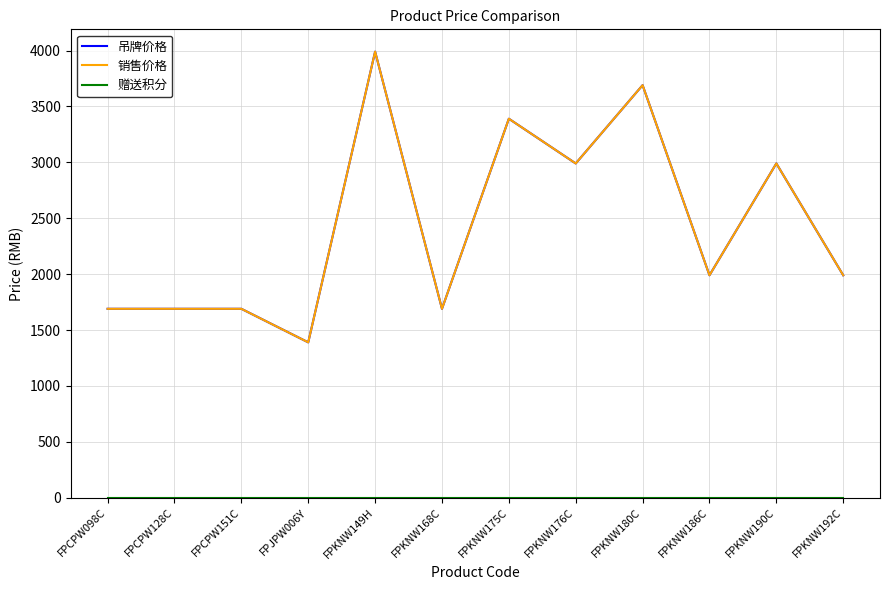

Which series has the widest spread of values?

吊牌价格